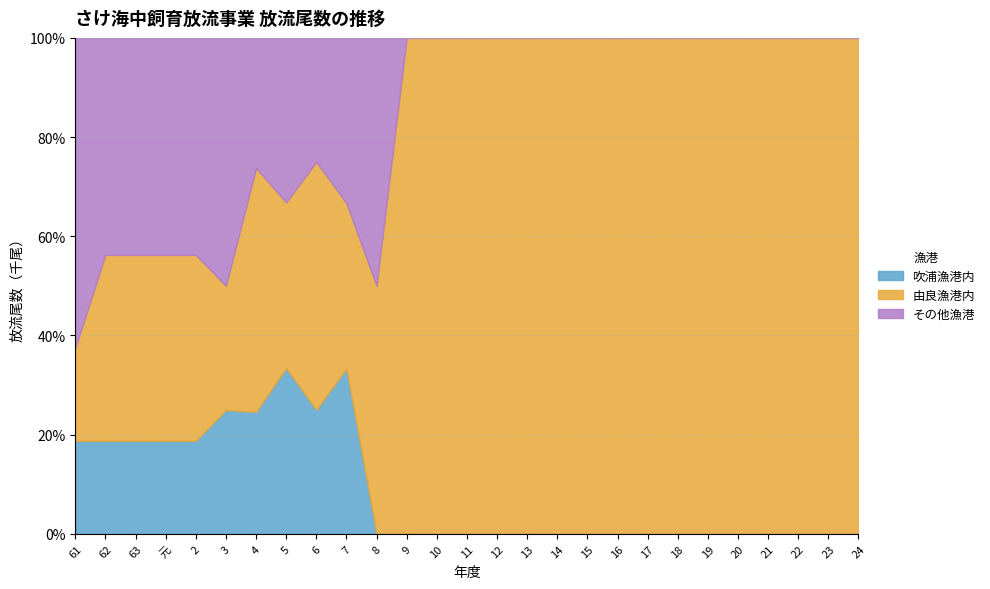

What is the difference between the second highest and minimum values in the その他漁港 series?

350.0